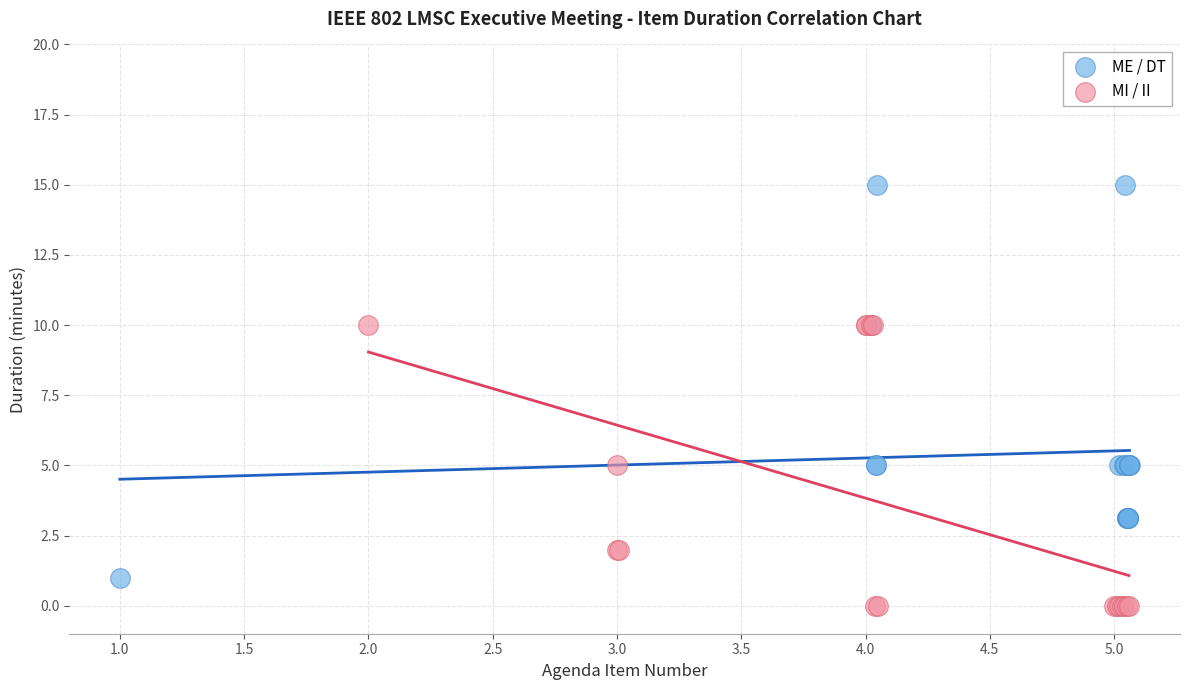

Which series has the widest spread of Y values?

ME / DT